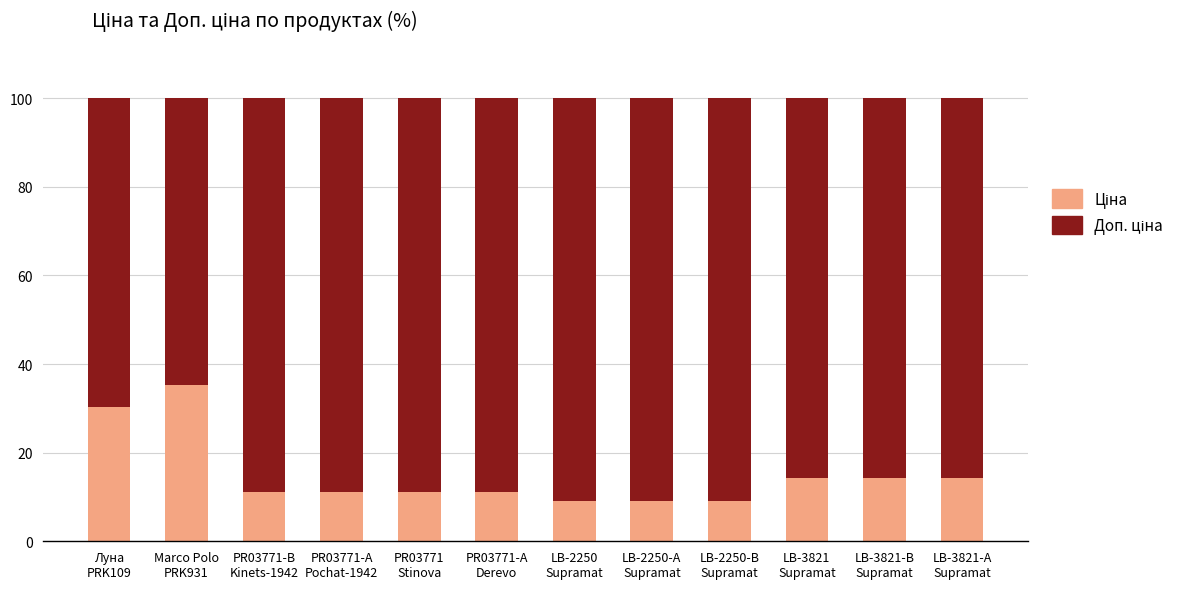

Which series has the largest range (max minus min)?

Ціна